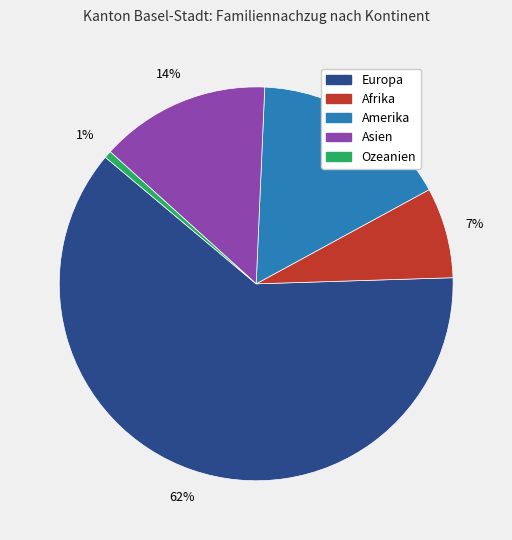

What percentage is the Asien slice, to the nearest percent?

14%